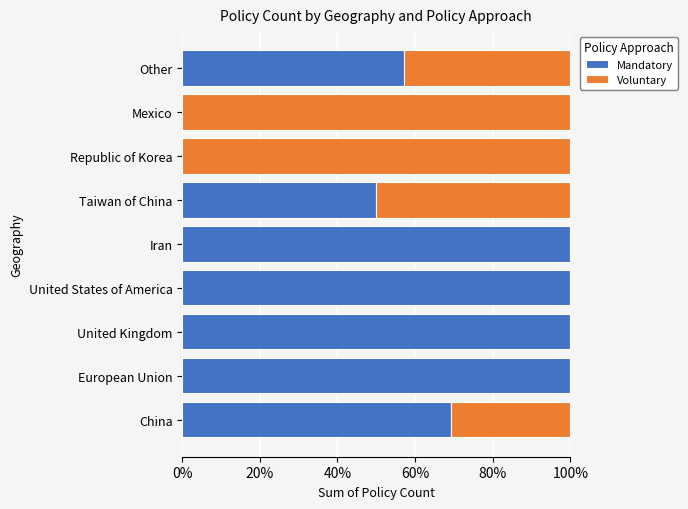

What is the value of the Voluntary bar at the 9th from the left?

0.4